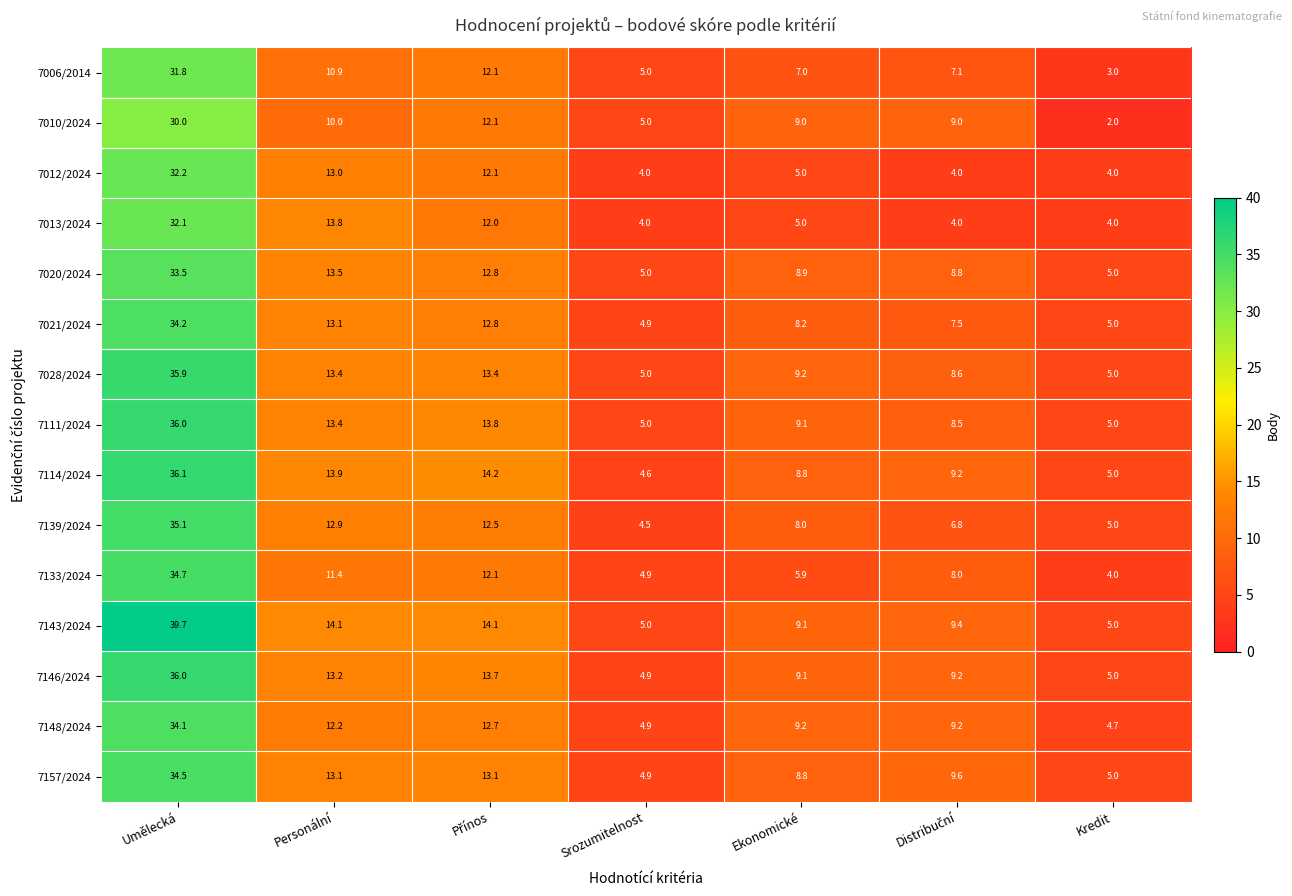

What is the difference between the highest and lowest values at Personální?

4.1